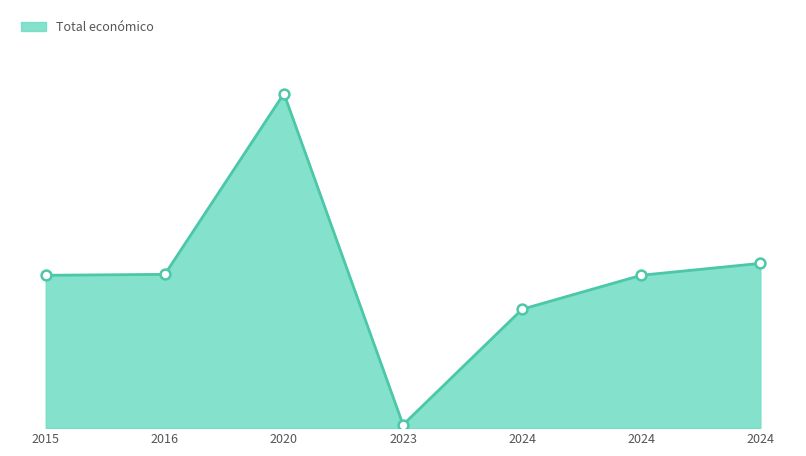

Between 2024 and 2020, which is larger?

2020